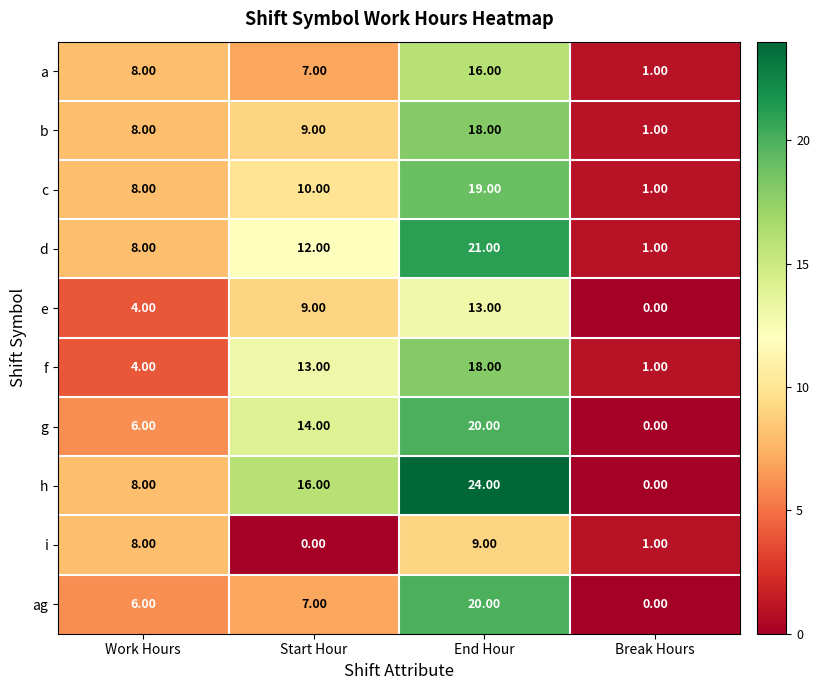

Rank the categories by g value from lowest to highest.

Break Hours, Work Hours, Start Hour, End Hour